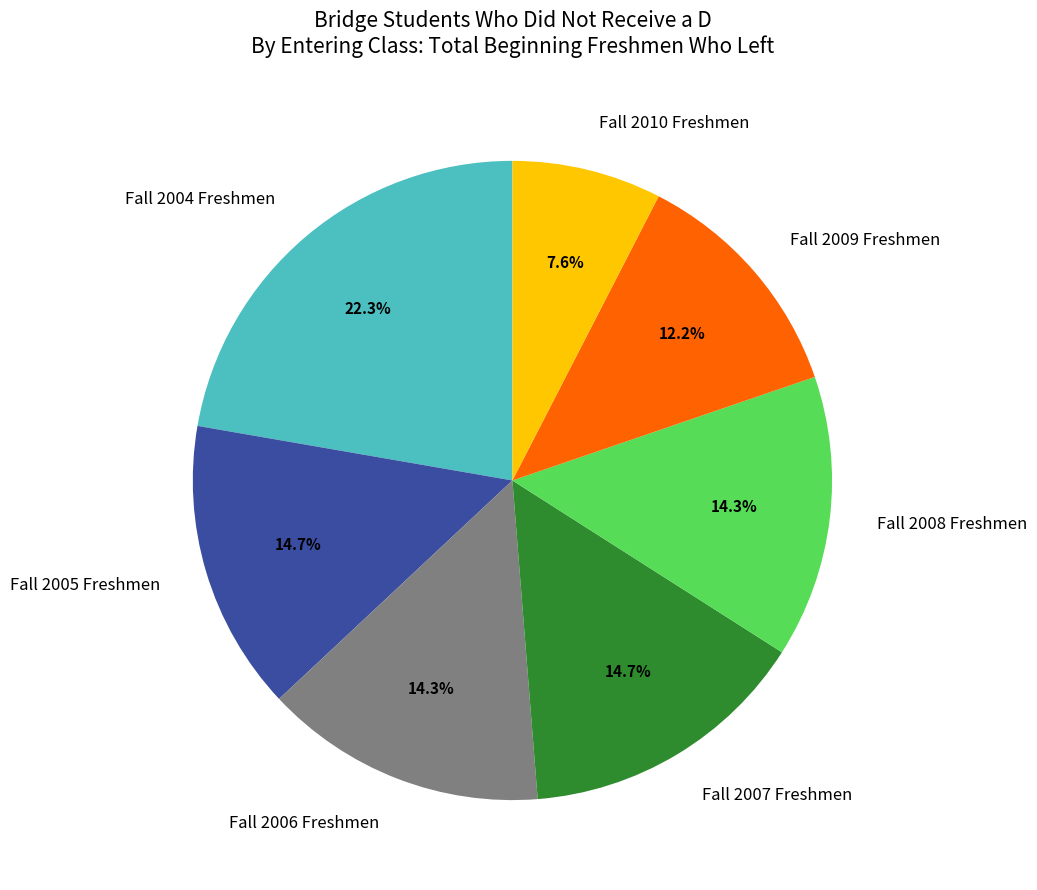

What is the largest slice in the pie chart?

Fall 2004 Freshmen